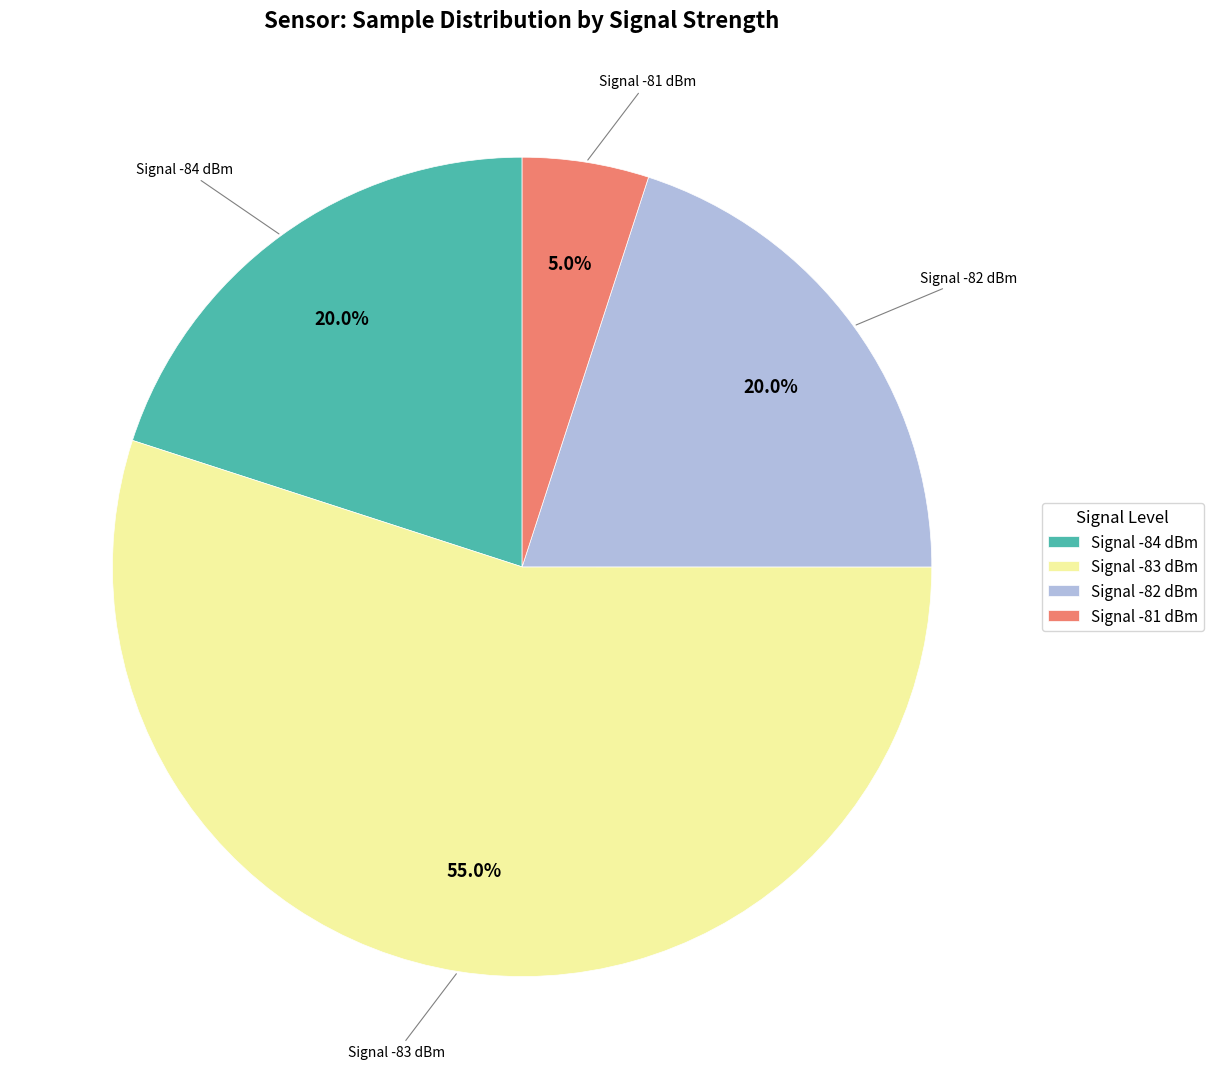

Does Signal -84 dBm represent more than half of the total?

No